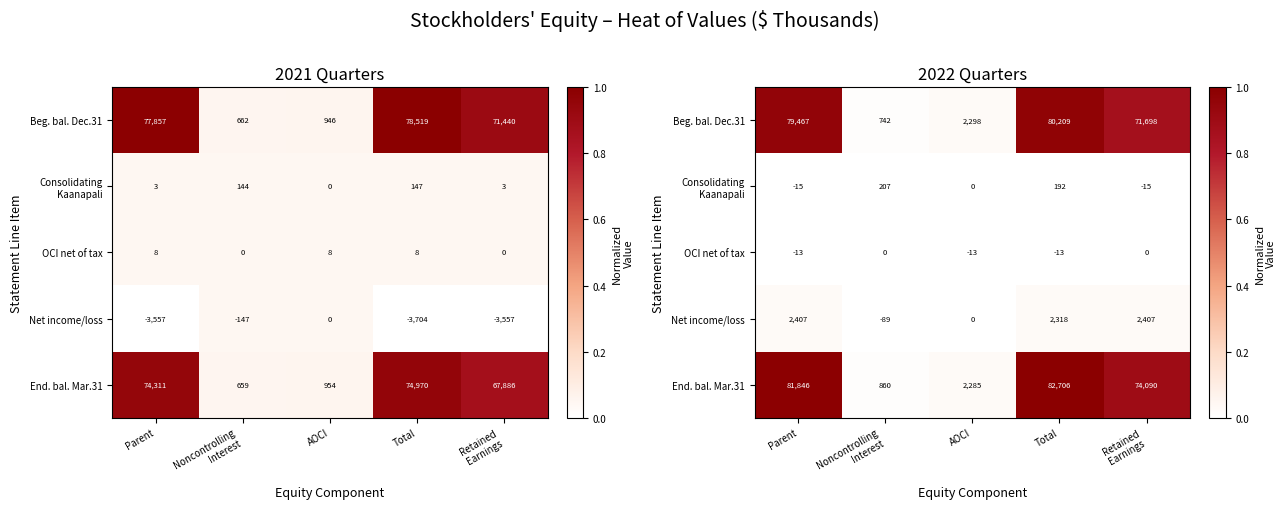

Is the value of End. bal. Mar.31 at AOCI greater than the value of Consolidating Kaanapali at Retained Earnings?

Yes